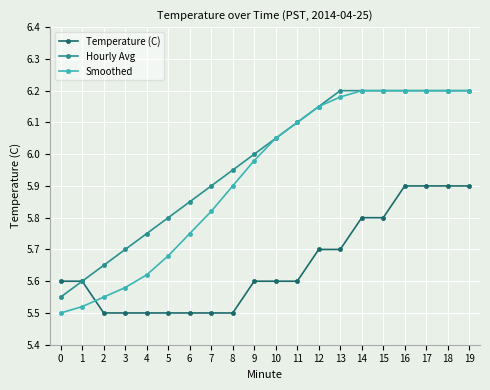

What is the maximum value for Temperature (C)?

5.9